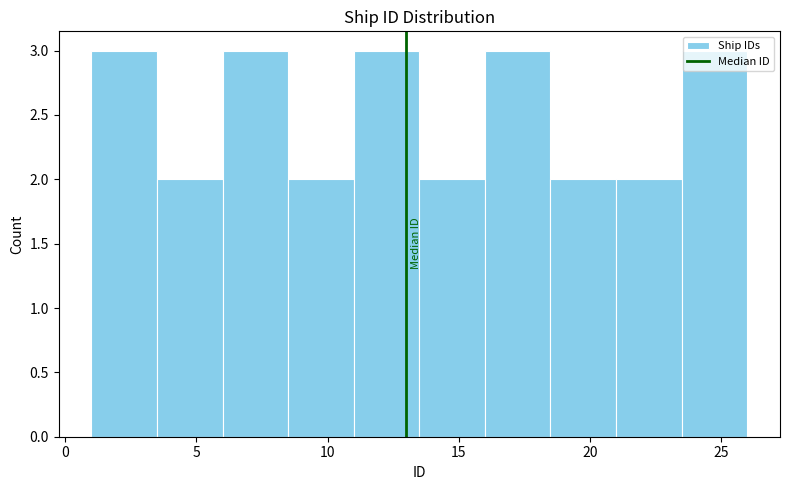

Reading left to right, transcribe this chart: for each bar, give the range it covers on the x-axis and its height. The values are not printed on the chart, so give them approximately, as read against the axis.

1.0 to 3.5: 3
3.5 to 6.0: 2
6.0 to 8.5: 3
8.5 to 11.0: 2
11.0 to 13.5: 3
13.5 to 16.0: 2
16.0 to 18.5: 3
18.5 to 21.0: 2
21.0 to 23.5: 2
23.5 to 26.0: 3